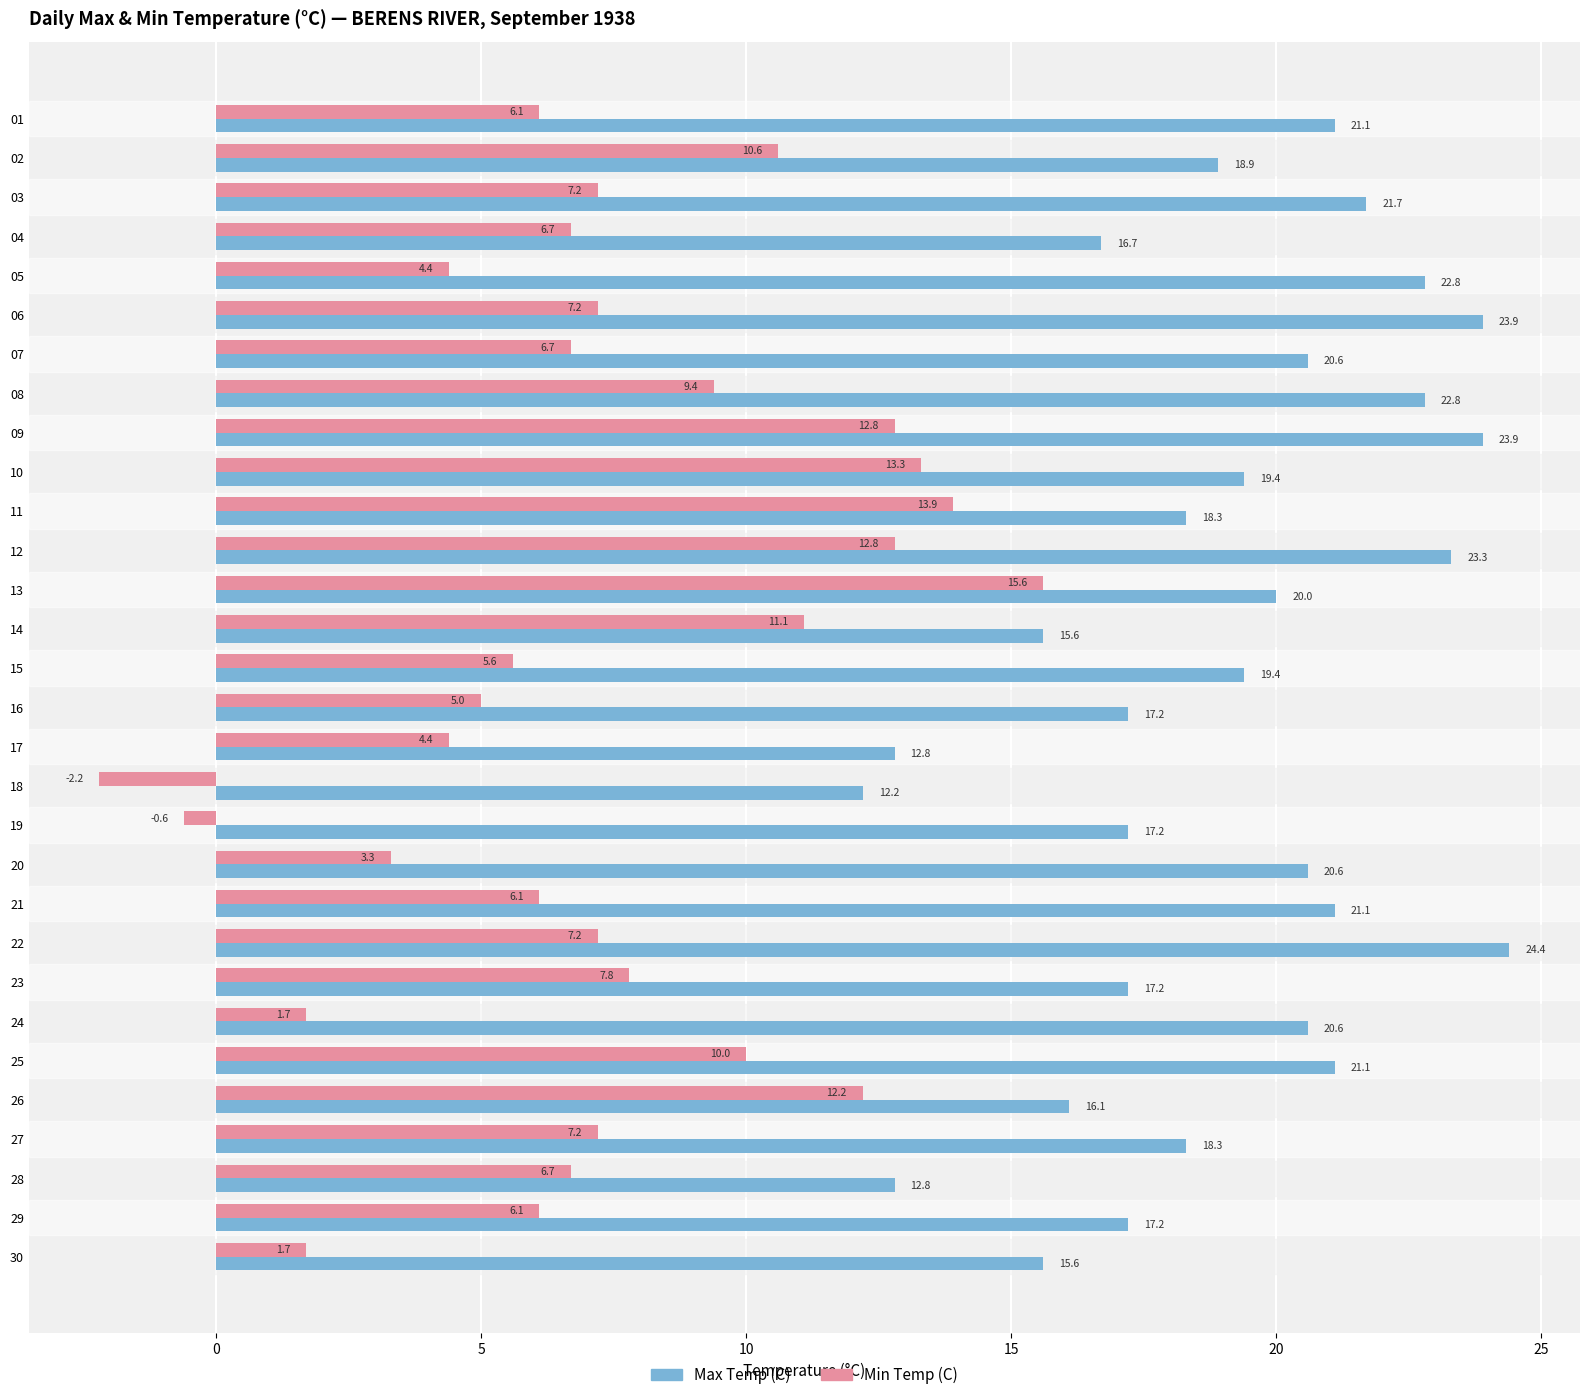

At how many categories does at least one series exceed 9?

30